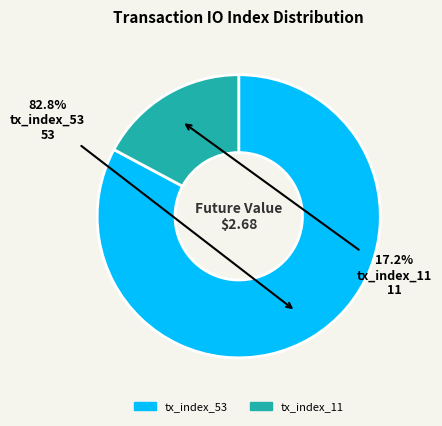

True or false: tx_index_11 accounts for 8% of the total.

False